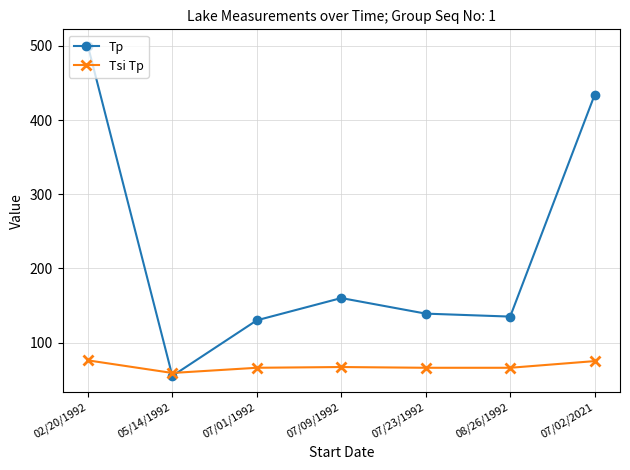

What is the sum of all Tp values?

1553